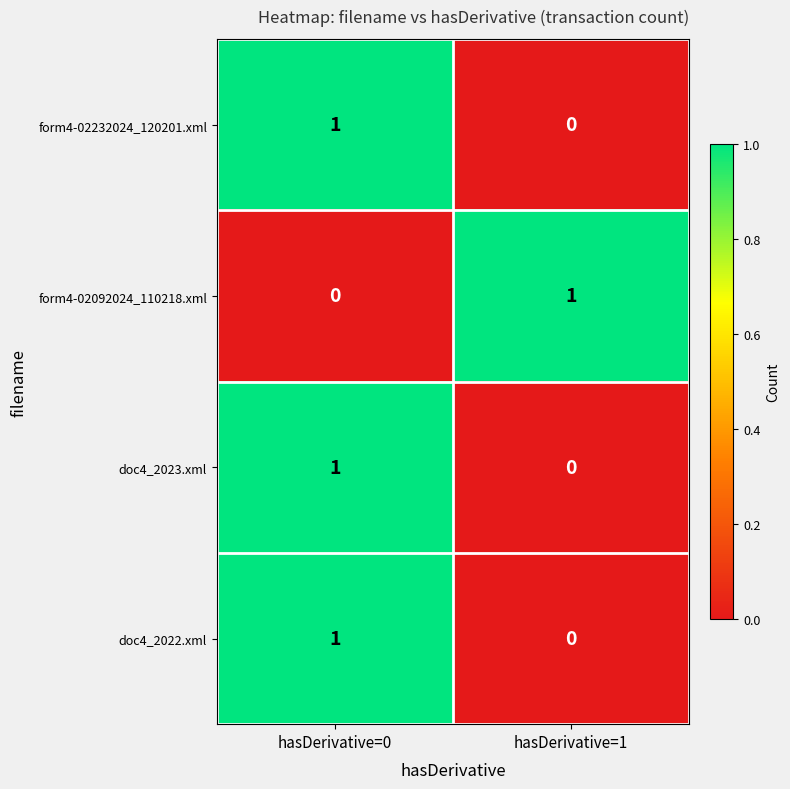

The form4-02092024_110218.xml series shows 0 at hasDerivative=0. True or false?

True